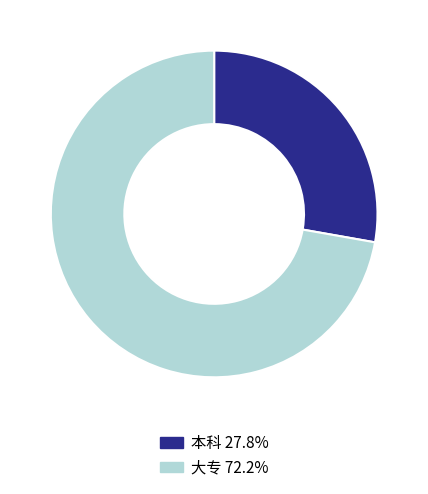

Which has a higher value, 本科 or 大专?

大专